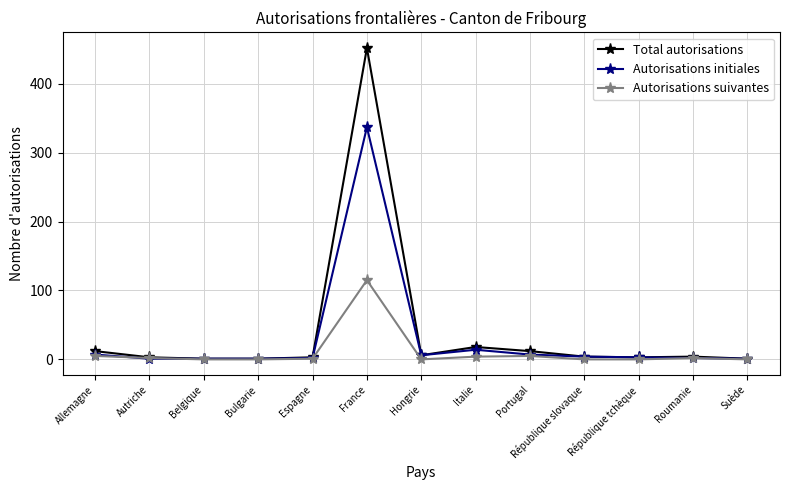

List the series in order of their peak value, highest first.

Total autorisations, Autorisations initiales, Autorisations suivantes